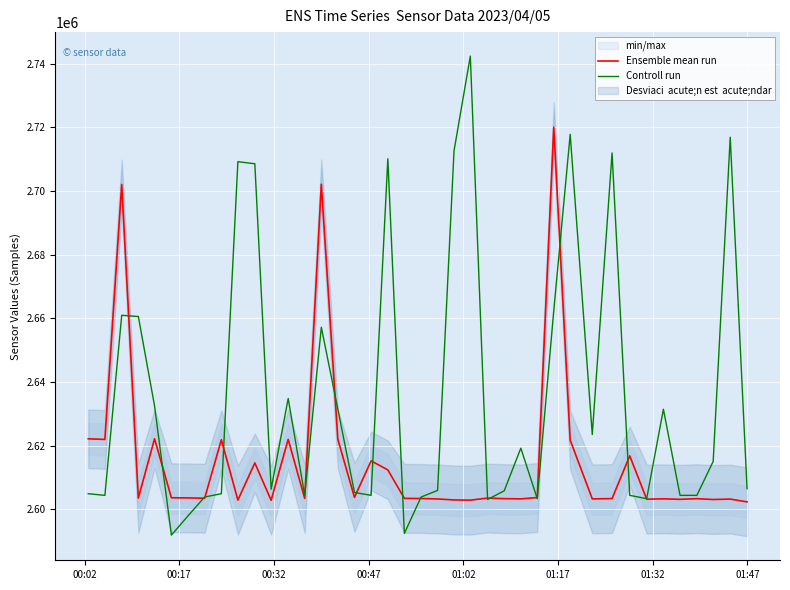

Rank the series by their average value, from highest to lowest.

Controll run, Ensemble mean run